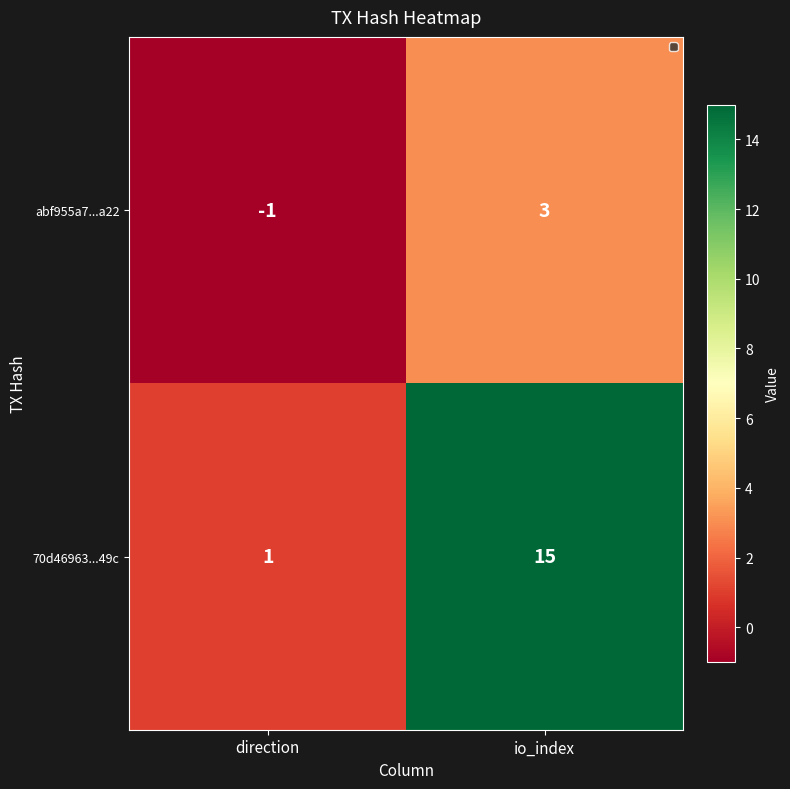

Reading left to right, what are all the values shown in this chart?

abf955a7...a22: direction=-1	io_index=3
70d46963...49c: direction=1	io_index=15